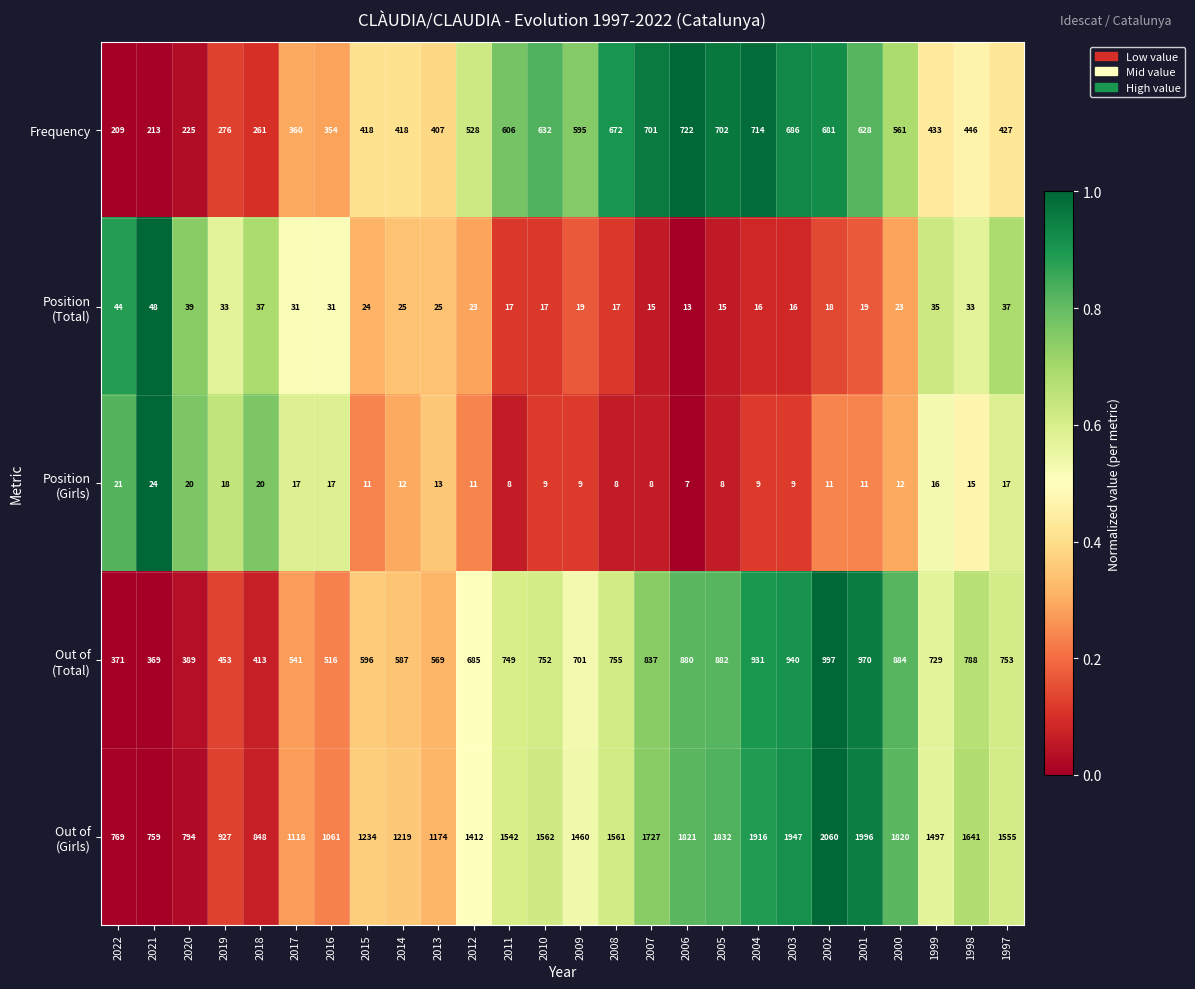

The value of Frequency at 2020 is 225. True or false?

True